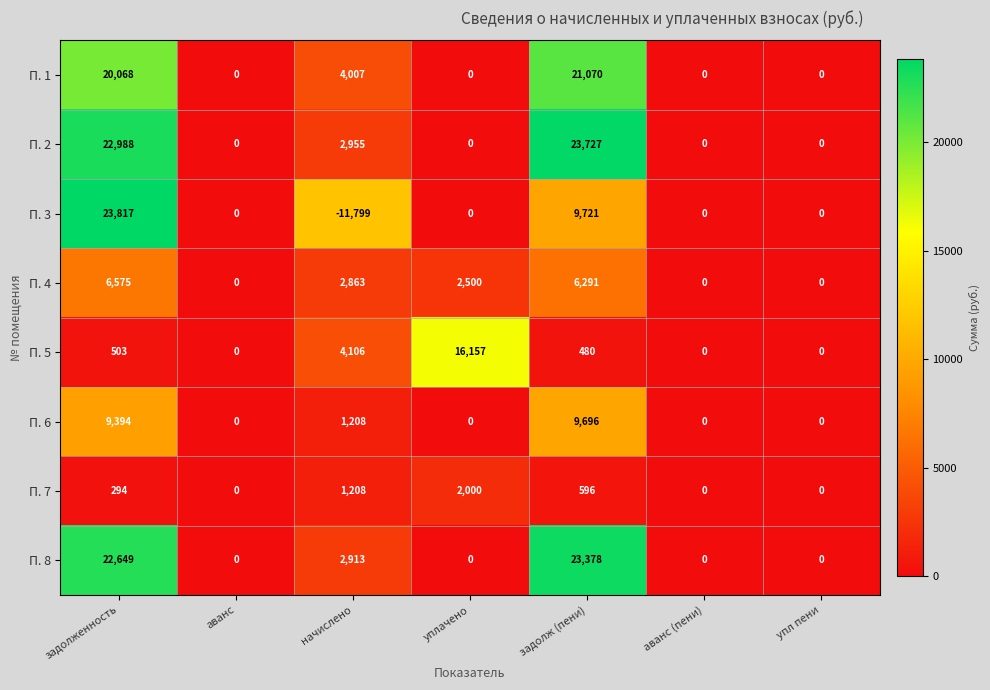

What is the sum of all П. 7 values?

4098